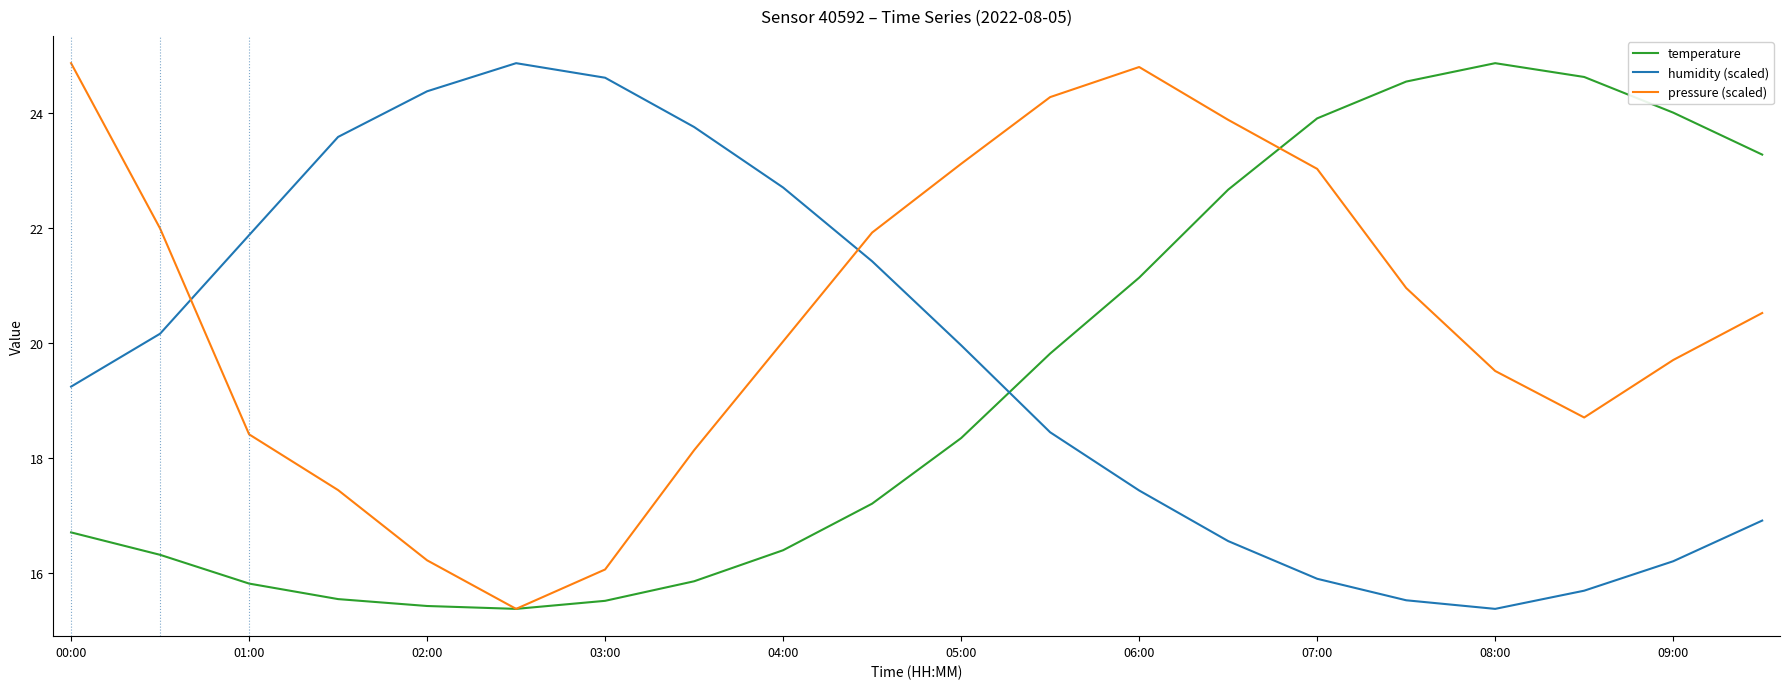

True or false: temperature and humidity (scaled) intersect in this chart.

True